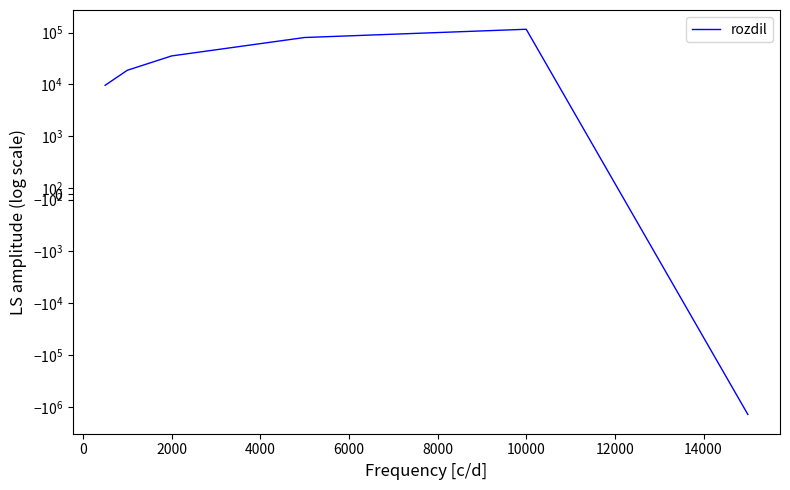

Between 2000 and 4000, which is larger?

4000